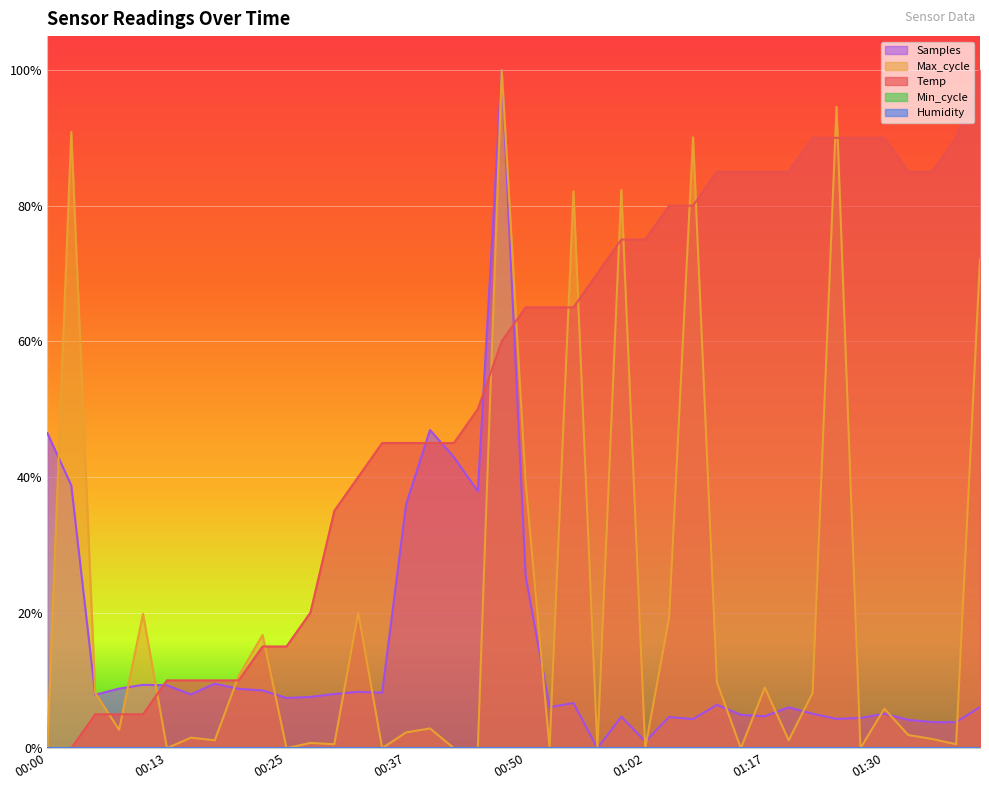

How many values in the Max_cycle series exceed 0?

29